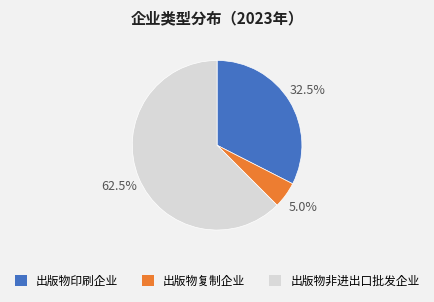

Rank the categories by value from lowest to highest.

出版物复制企业, 出版物印刷企业, 出版物非进出口批发企业